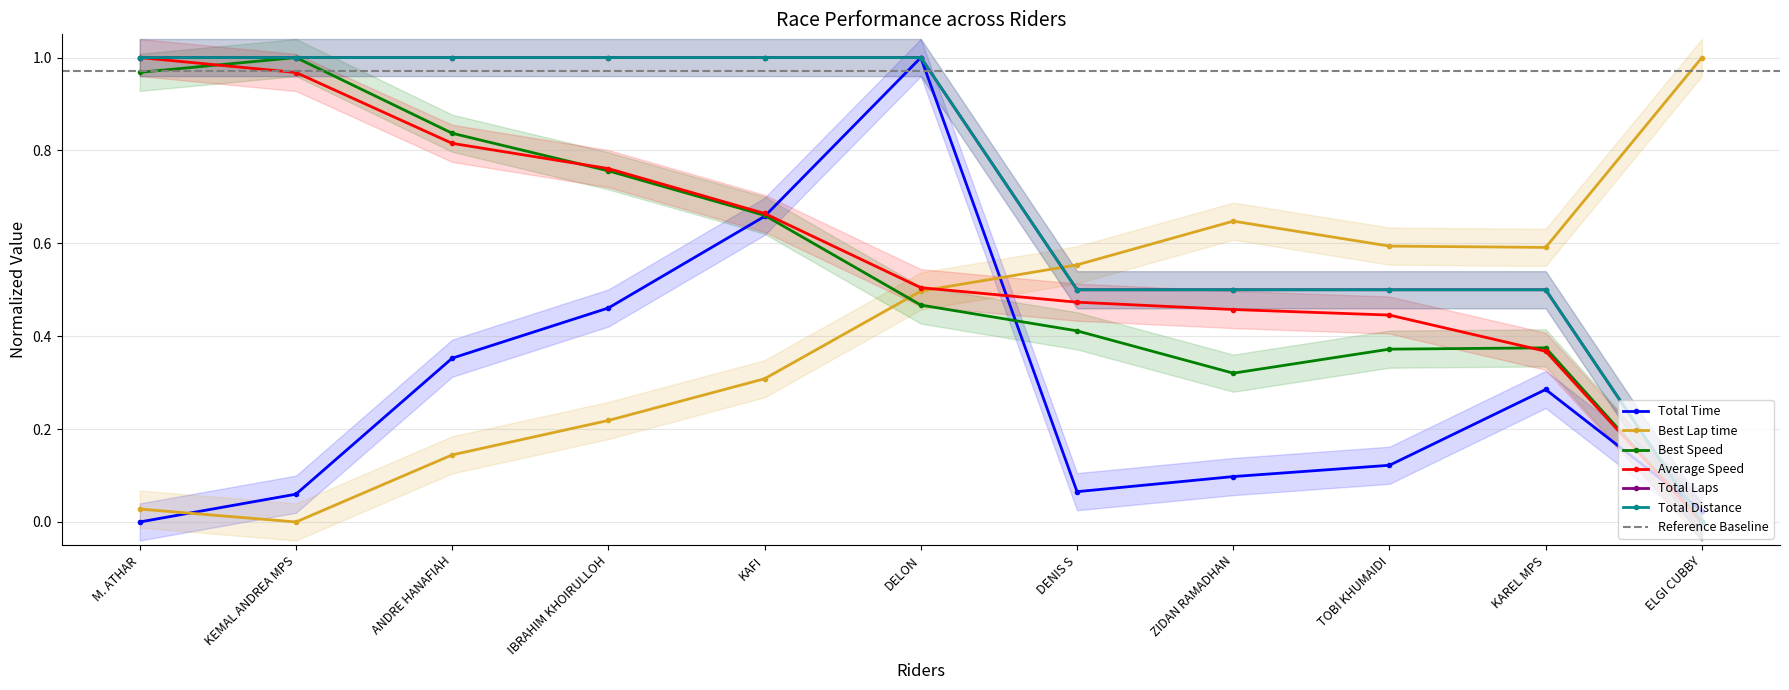

What is the difference between the second highest and minimum values in the Average Speed series?

1.0